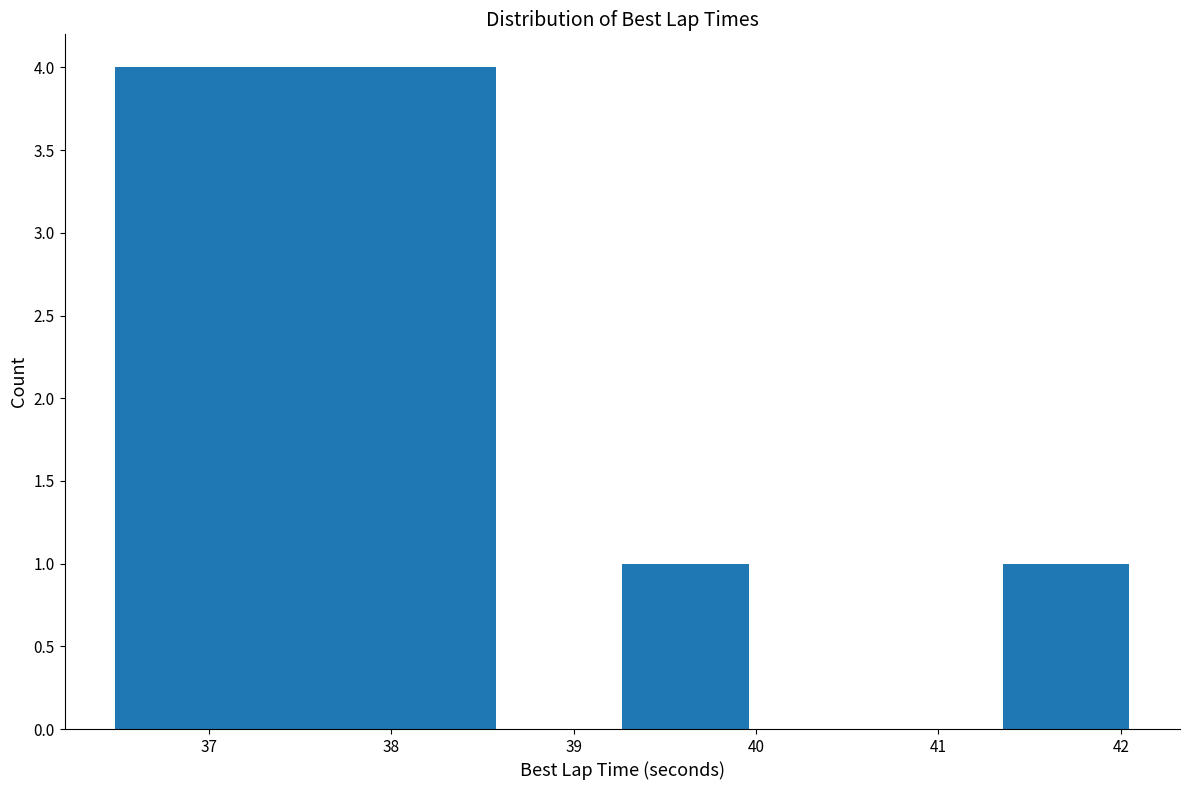

Reading left to right, transcribe this chart: for each bar, give the range it covers on the x-axis and its height. Neither the bar edges nor the heights are printed on the chart, so give them approximately, as read against the axes.

36.5 to 37.2: 4
37.2 to 37.9: 4
37.9 to 38.6: 4
38.6 to 39.3: 0
39.3 to 40.0: 1
40.0 to 40.7: 0
40.7 to 41.4: 0
41.4 to 42.0: 1